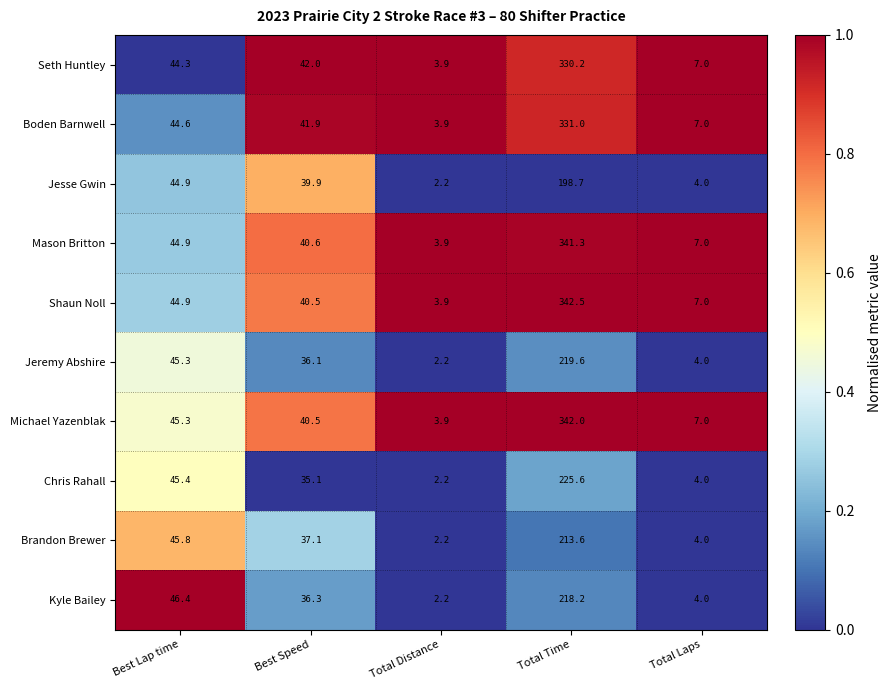

Which series changed the most between Best Speed and Total Time?

Shaun Noll